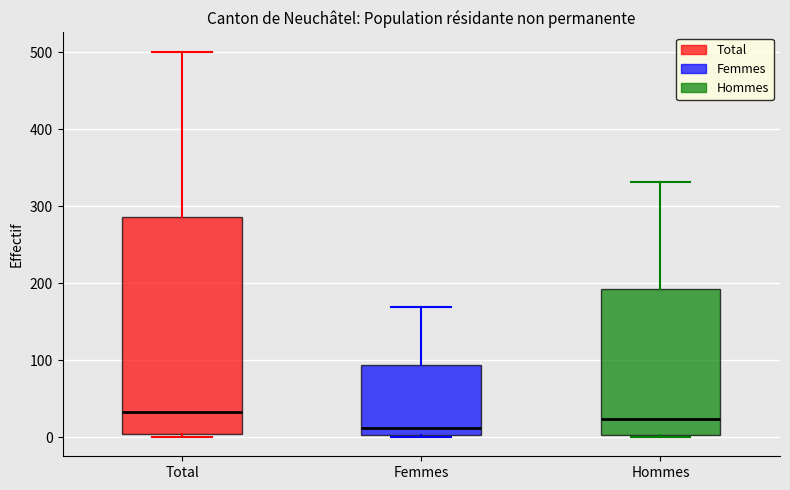

Reading left to right, transcribe this box plot: for each box, give where its median line is, the range the box spans, and where its two whiskers end, as read against the y-axis. The values are not printed on the chart, so give them approximately, as read against the axis.

Total: median 30, box 0 to 290, whiskers 0 (just below the box's lower edge) to 500
Femmes: median 10, box 0 to 90, whiskers 0 to 170
Hommes: median 20, box 0 to 190, whiskers 0 to 330